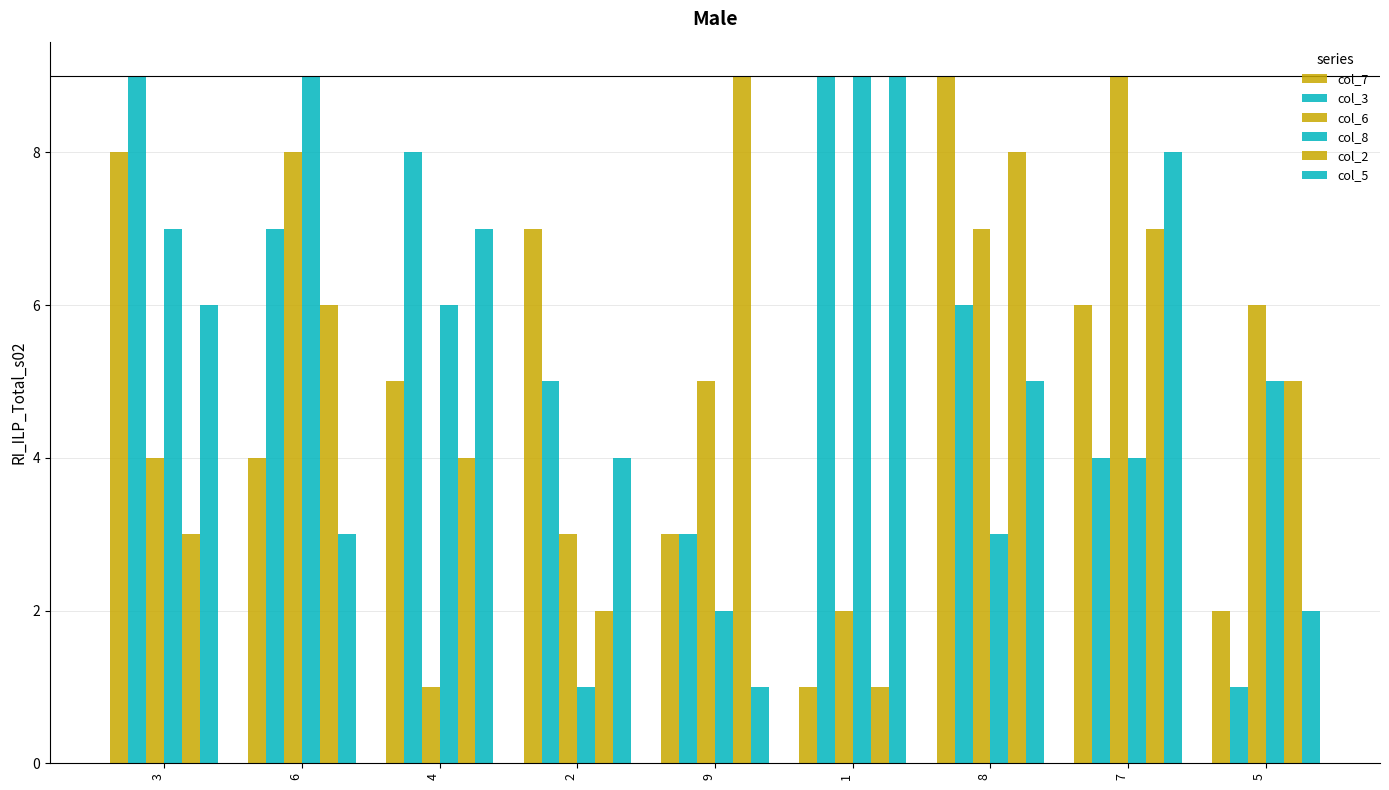

Reading left to right, list all the values displayed in this chart.

col_7: 3=8	6=4	4=5	2=7	9=3	1=1	8=9	7=6	5=2
col_3: 3=9	6=7	4=8	2=5	9=3	1=9	8=6	7=4	5=1
col_6: 3=4	6=8	4=1	2=3	9=5	1=2	8=7	7=9	5=6
col_8: 3=7	6=9	4=6	2=1	9=2	1=9	8=3	7=4	5=5
col_2: 3=3	6=6	4=4	2=2	9=9	1=1	8=8	7=7	5=5
col_5: 3=6	6=3	4=7	2=4	9=1	1=9	8=5	7=8	5=2